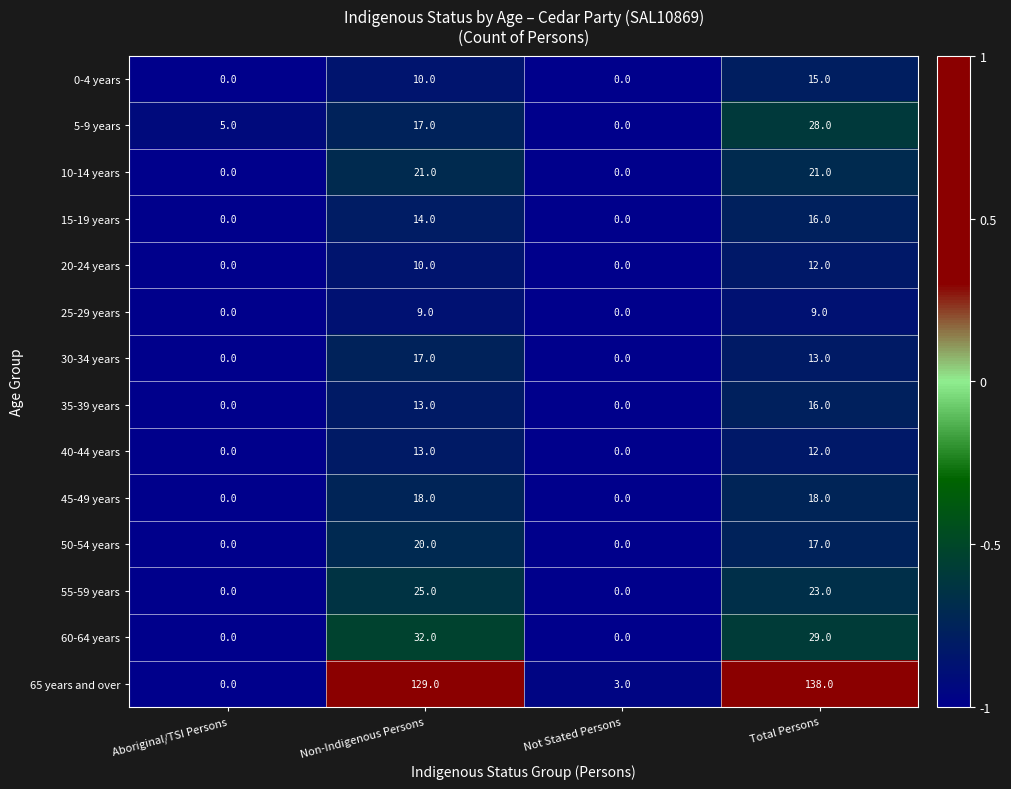

At which label is 65 years and over closest to 69?

Non-Indigenous Persons